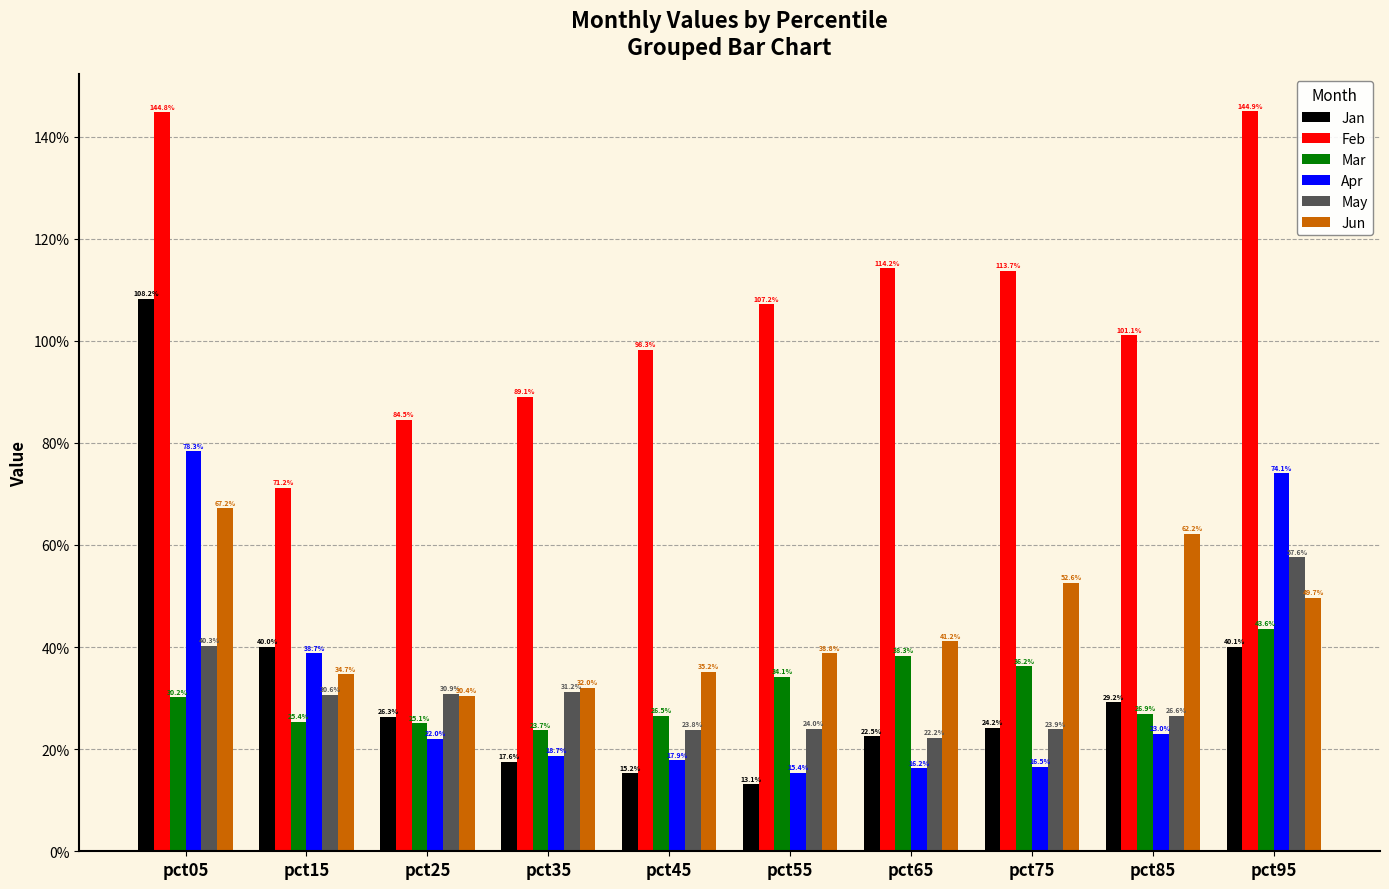

Does the chart contain stacked bars?

No